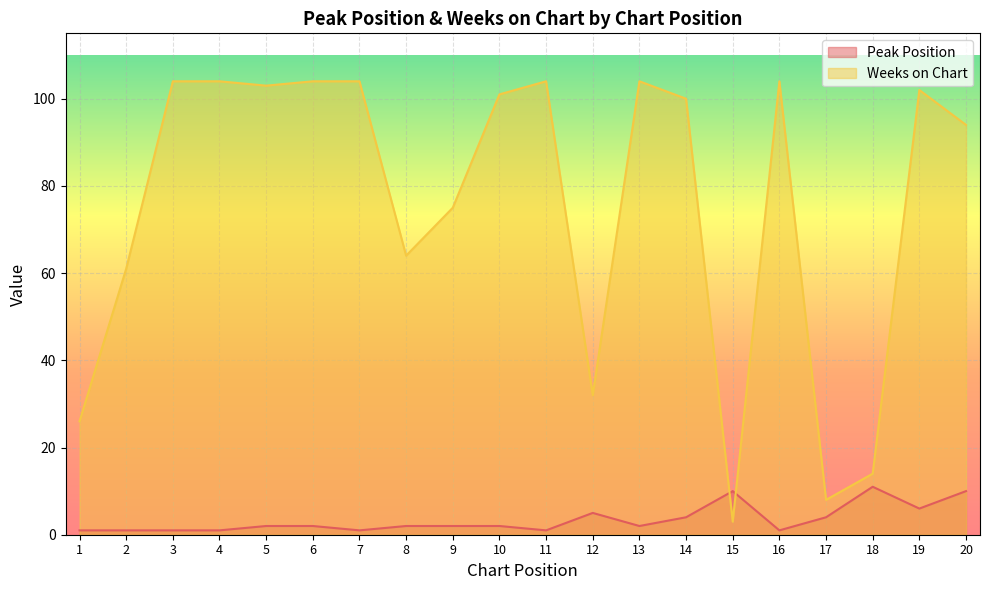

What is the average value of the Peak Position series?

3